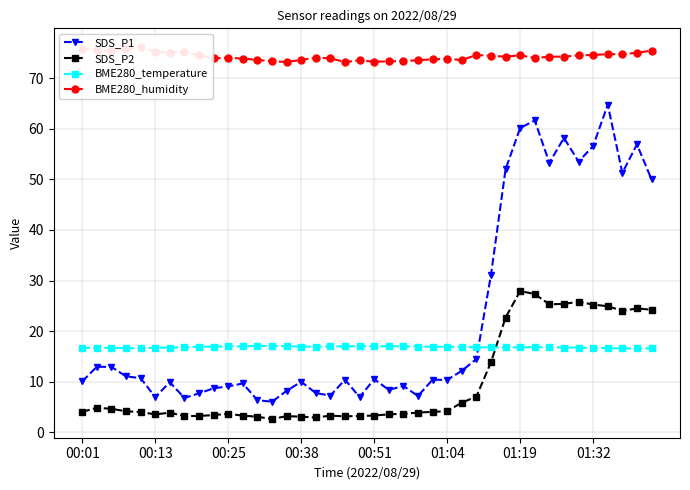

True or false: SDS_P2 and BME280_temperature cross at least once.

True